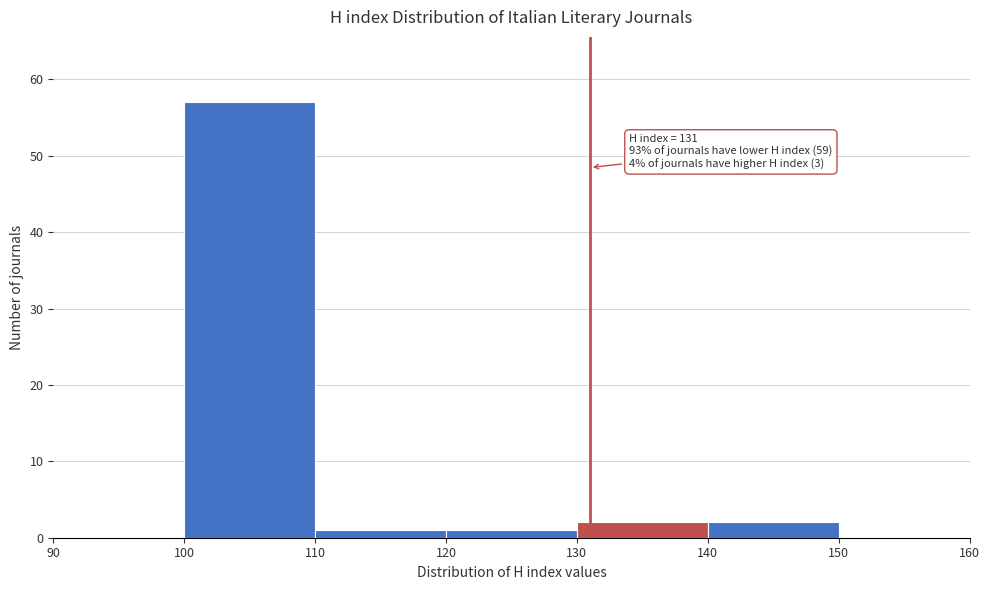

Which range on the x-axis has the tallest bar?

100 to 110